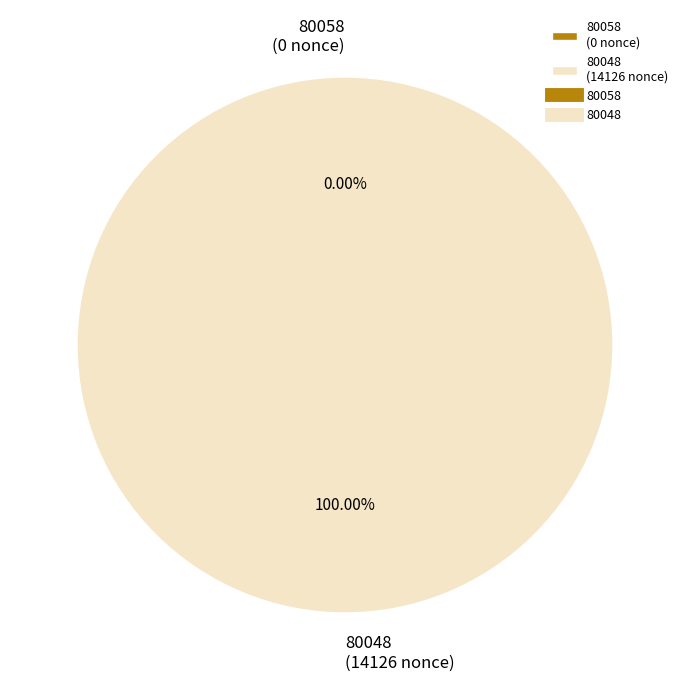

To the nearest percent, what is the difference between the 80048 and 80058 slice percentages?

100%